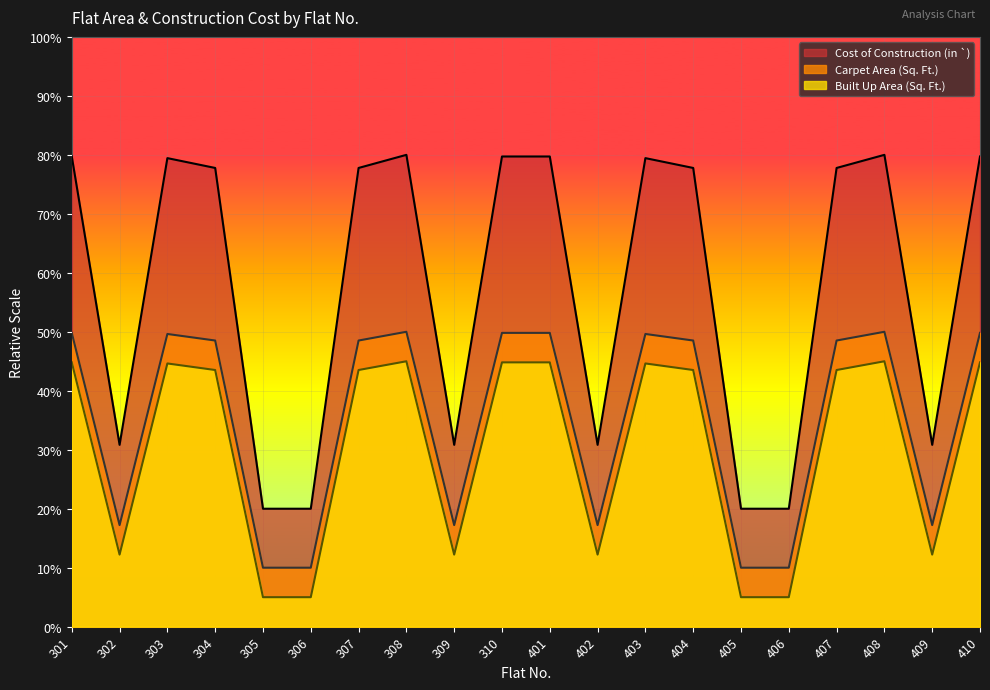

How many lines are shown in the chart?

3